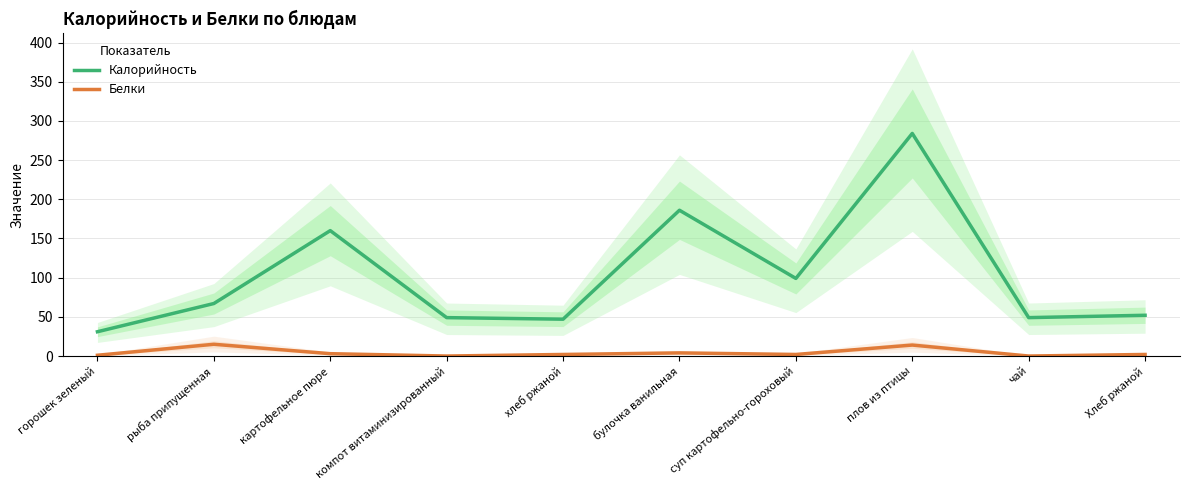

Rank the series by their maximum value, from lowest to highest.

Белки, Калорийность